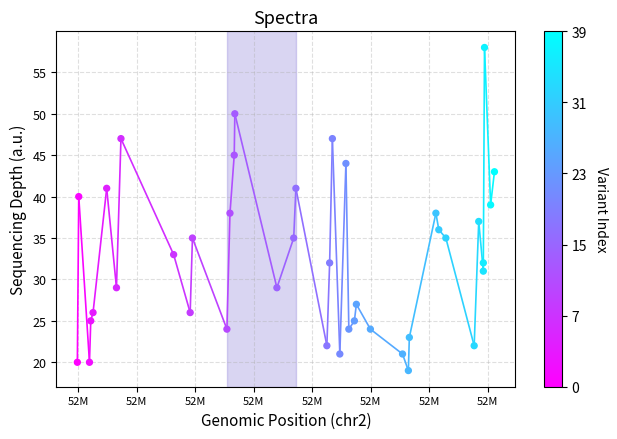

What is the range of Y values (max minus min)?

39